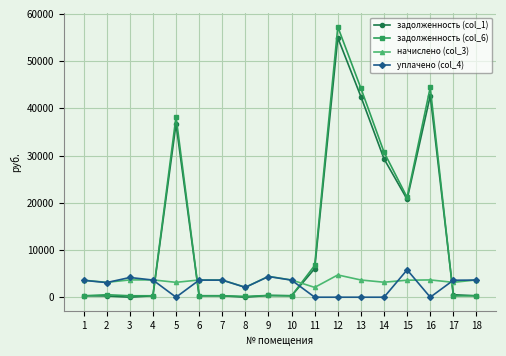

True or false: начислено (col_3) and задолженность (col_1) intersect in this chart.

True